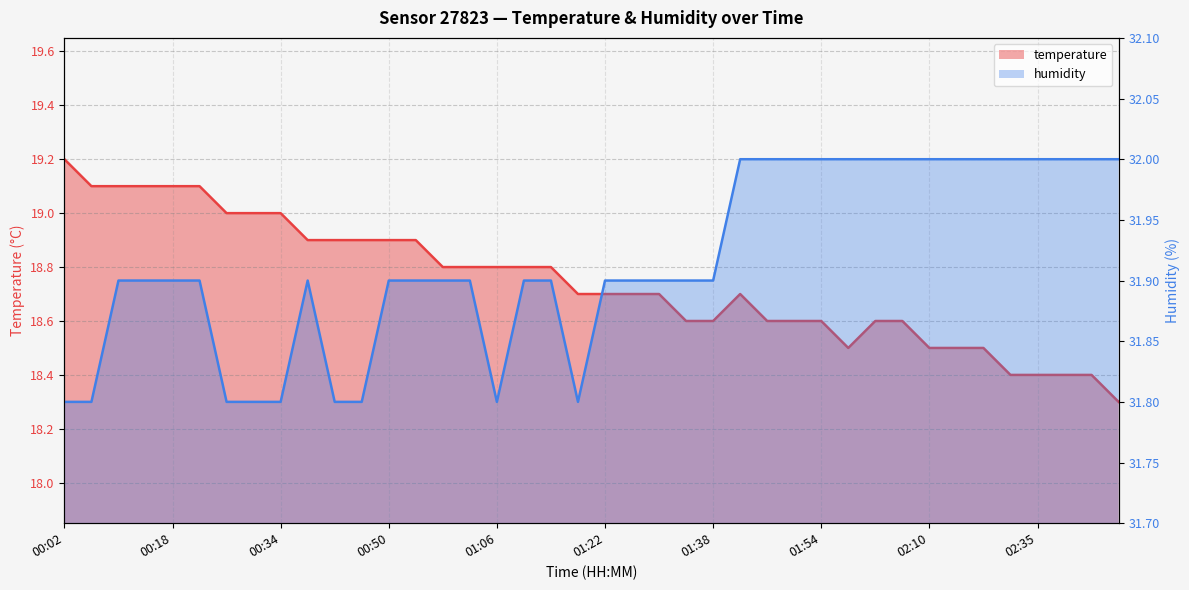

What is the average value of the temperature series?

18.7